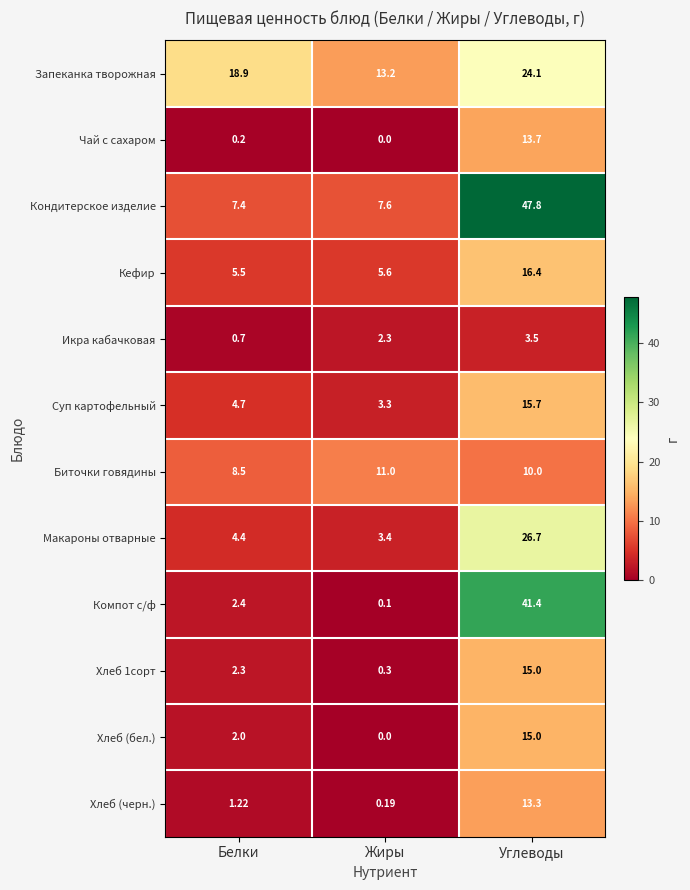

Which series has the largest total across all categories?

Кондитерское изделие